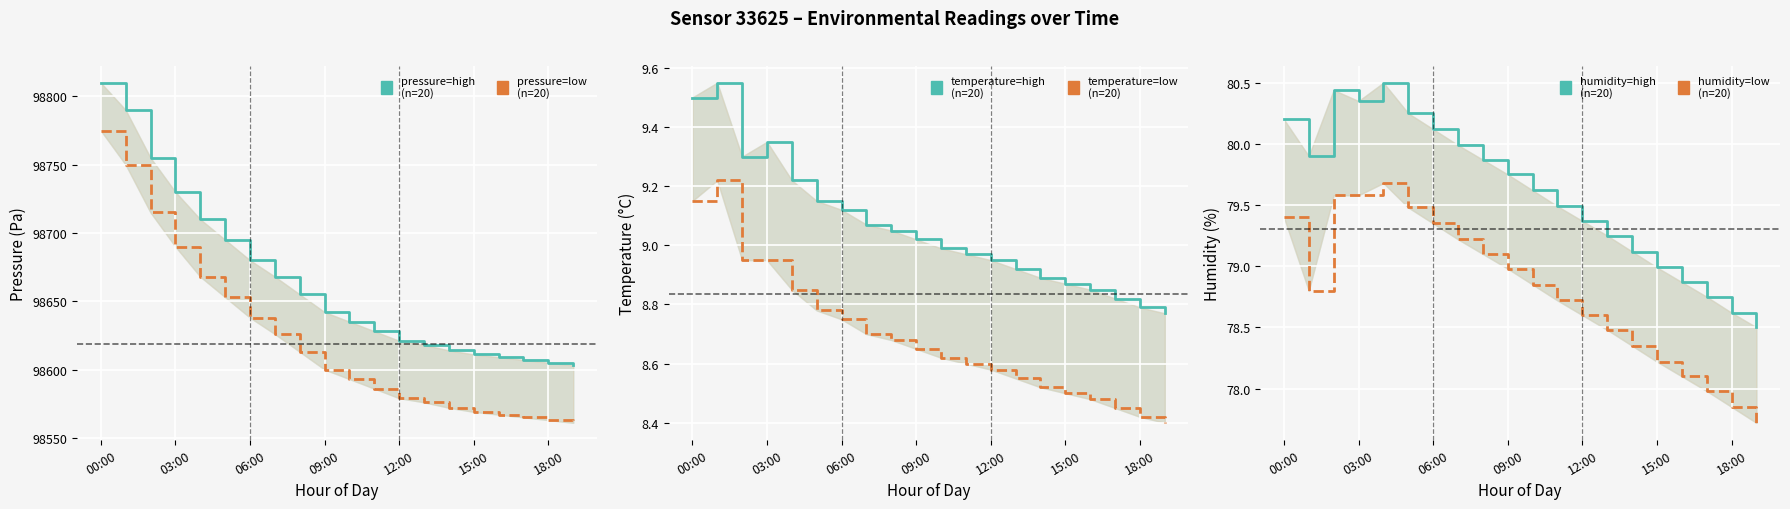

True or false: pressure=low and humidity=high intersect in this chart.

False